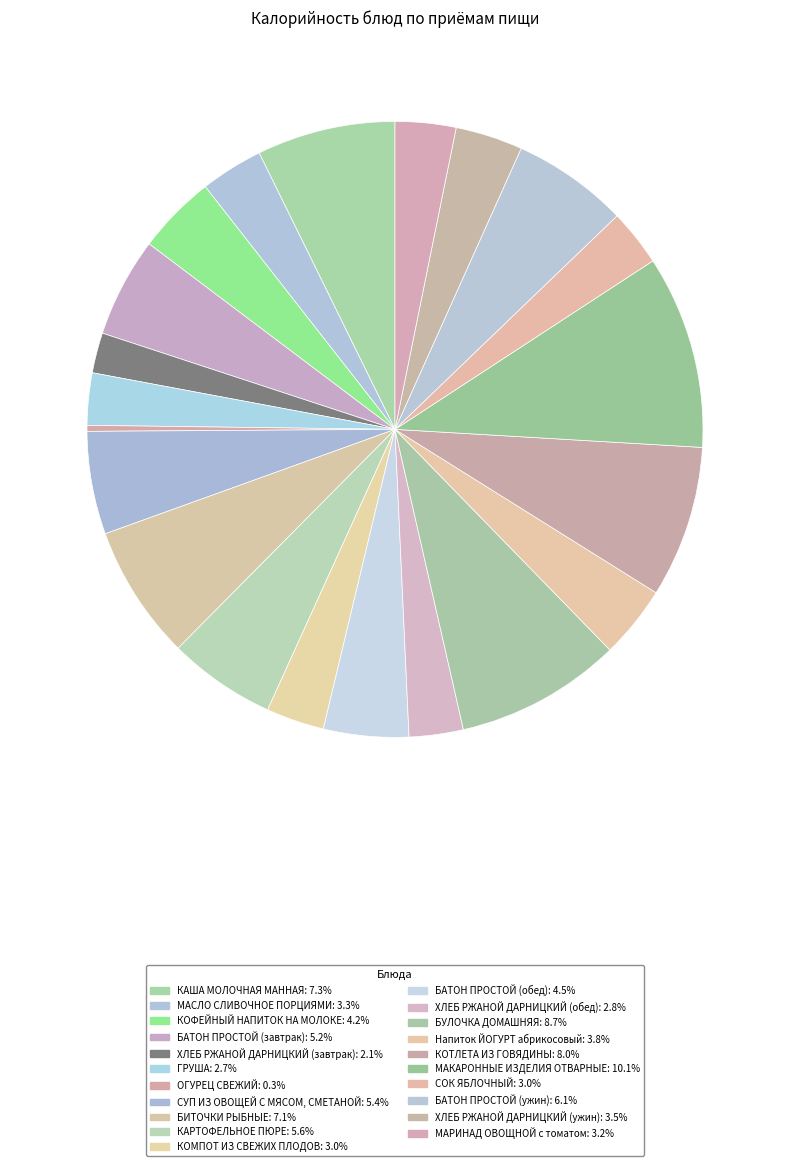

To the nearest percent, what percentage of the pie is КОТЛЕТА ИЗ ГОВЯДИНЫ?

8%